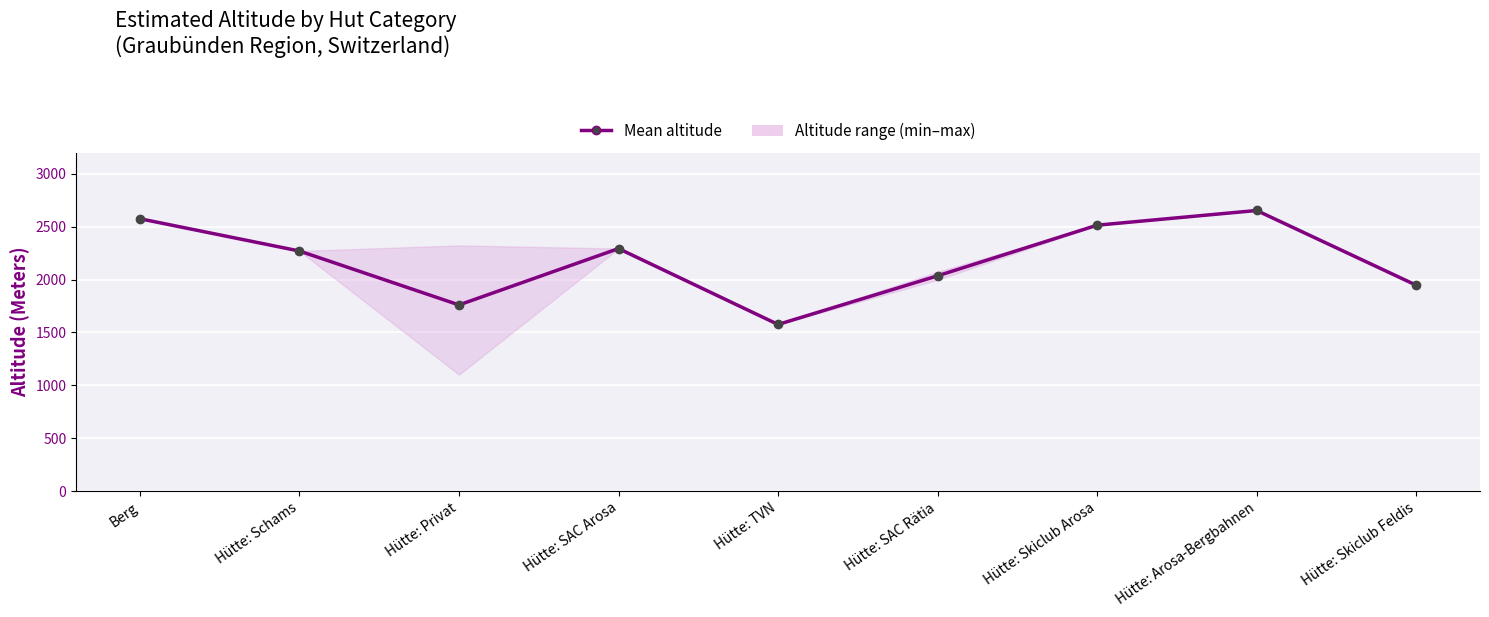

At which category does the chart reach its minimum across all series?

Hütte: TVN